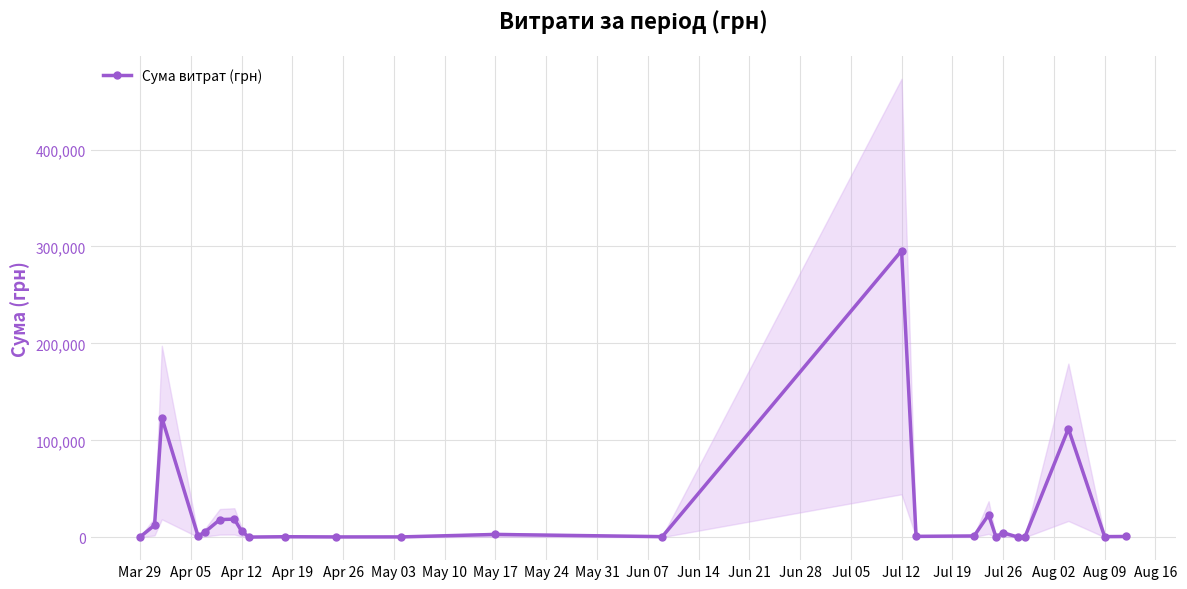

Reading left to right, list all the values displayed in this chart.

295.7	12451.2	123491.9	1111.6	5735.4	18188.5	18716.3	6166.2	173.9	527.8	323.2	339.4	2886.0	600.0	295638.6	909.1	1321.3	23239.2	574.6	4460.0	331.6	97.8	111990.4	633.1	775.0